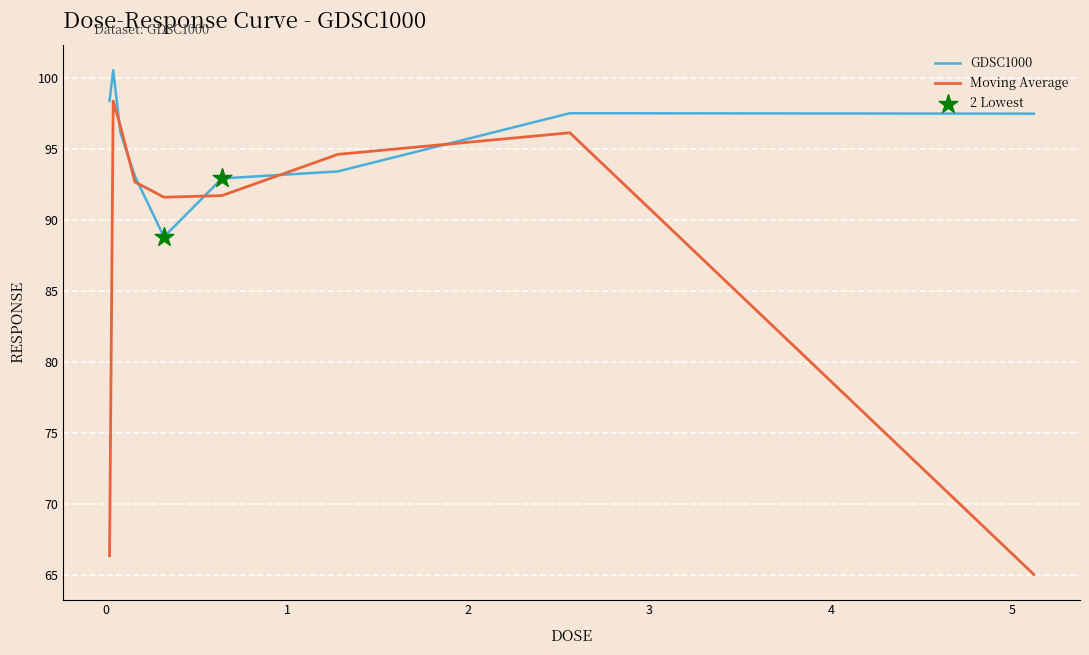

Which series has the largest range (max minus min)?

Moving Average